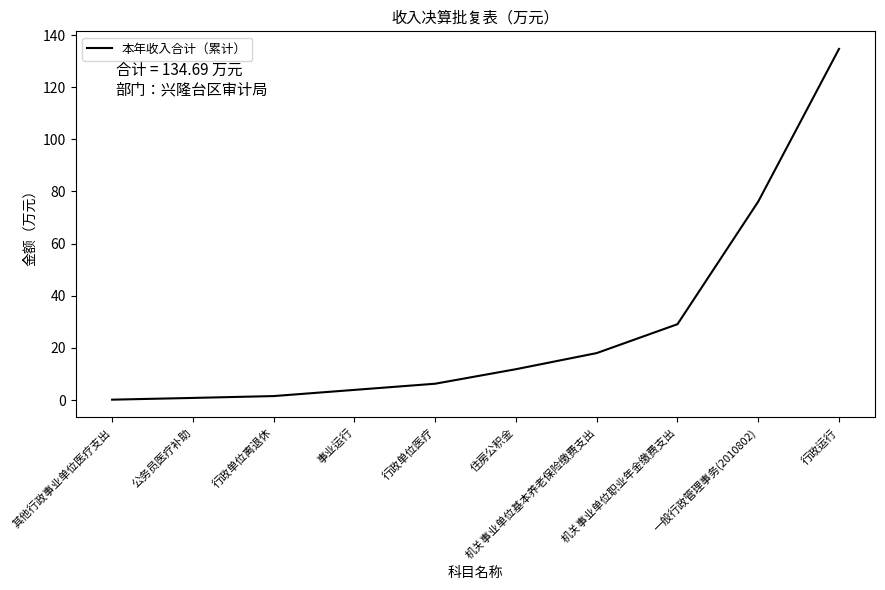

What is the difference between the maximum and minimum values?

134.6